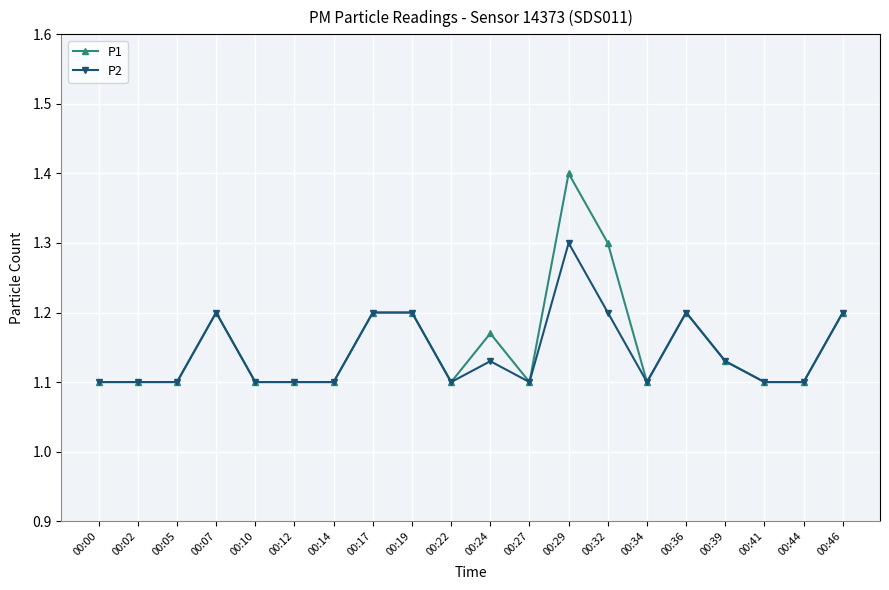

Is it true that P1 equals 1.8 at 00:24?

False